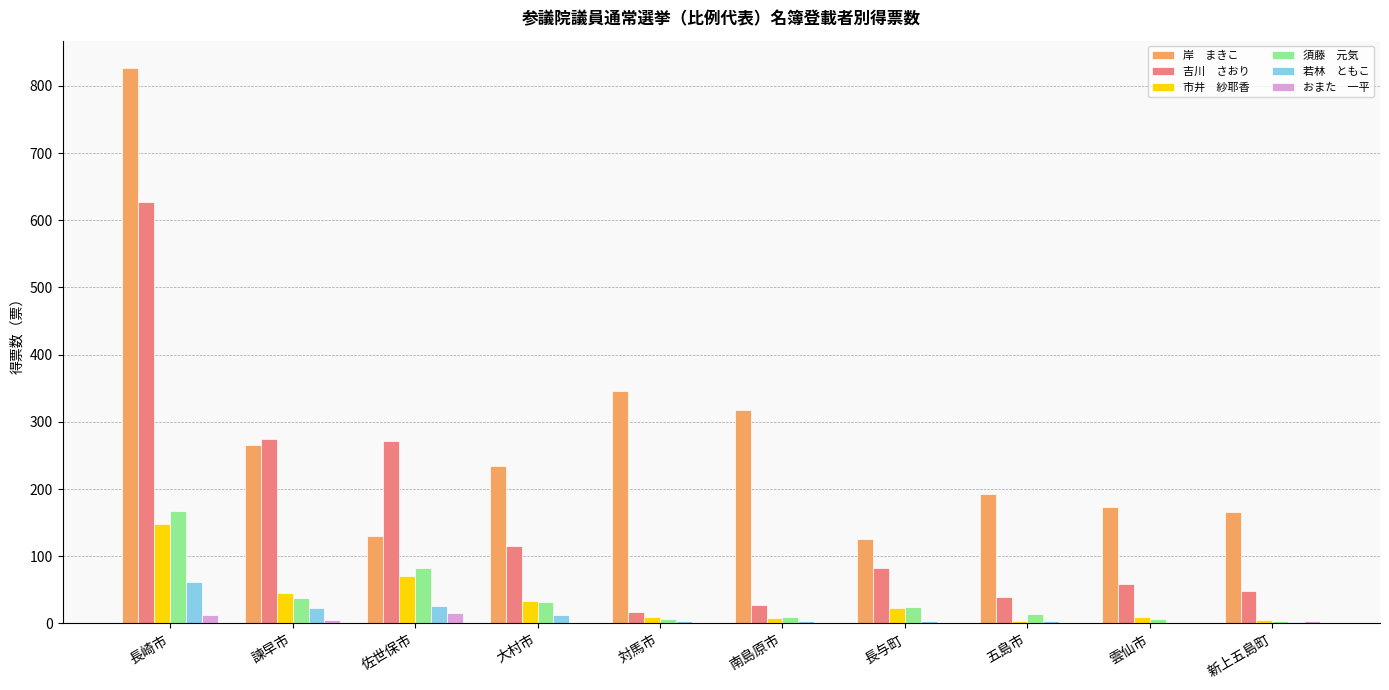

Which category has the highest value across all series?

長崎市